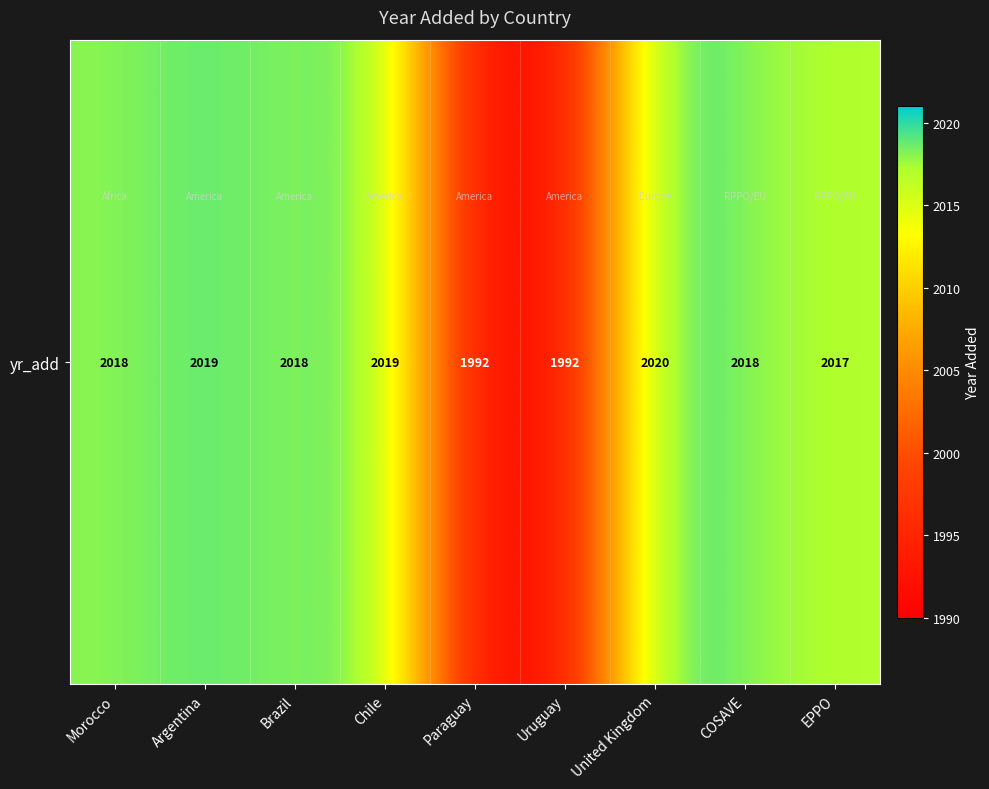

Rank the categories by value from lowest to highest.

Paraguay, Uruguay, EPPO, Morocco, Brazil, COSAVE, Argentina, Chile, United Kingdom